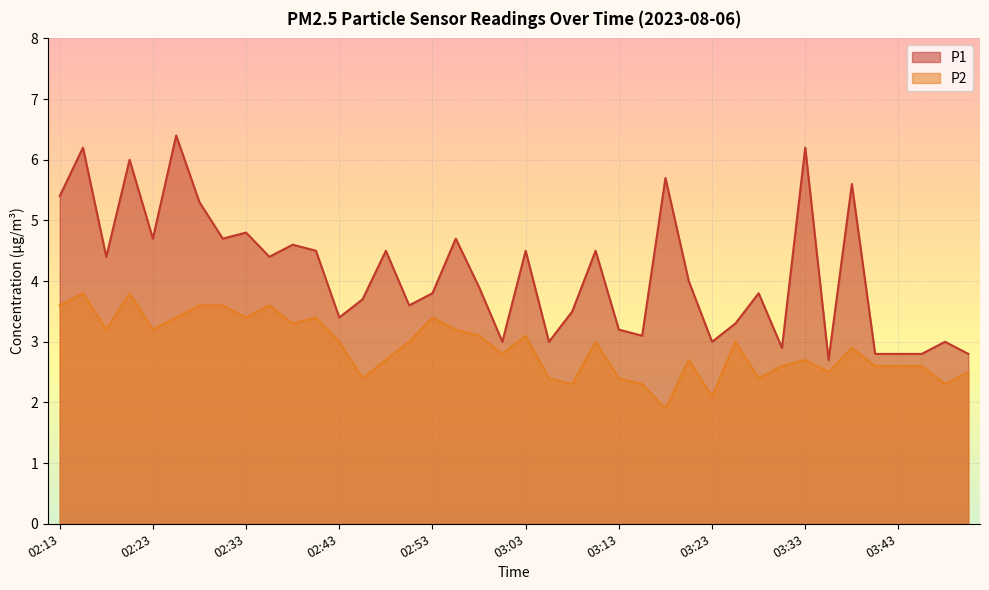

Does the chart display data point markers on the line(s)?

No